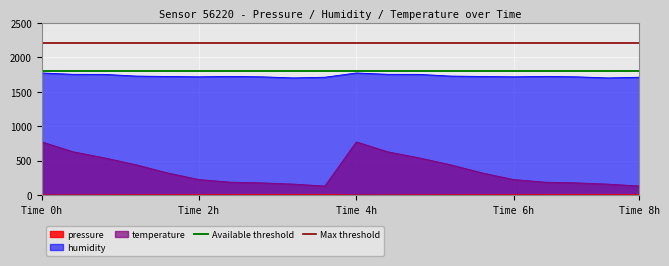

Which label corresponds to the largest value in the chart?

Time 0h